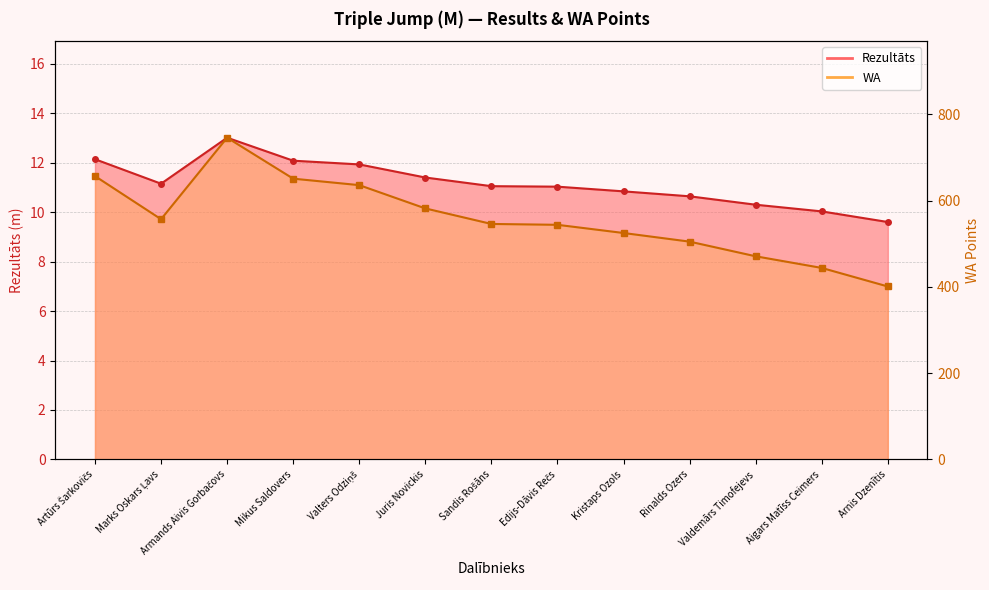

What is the maximum value shown in the chart?

746.0